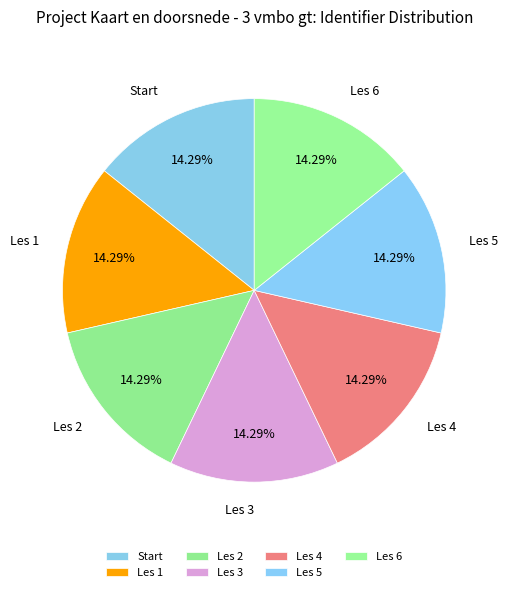

How many slices are in this pie chart?

7